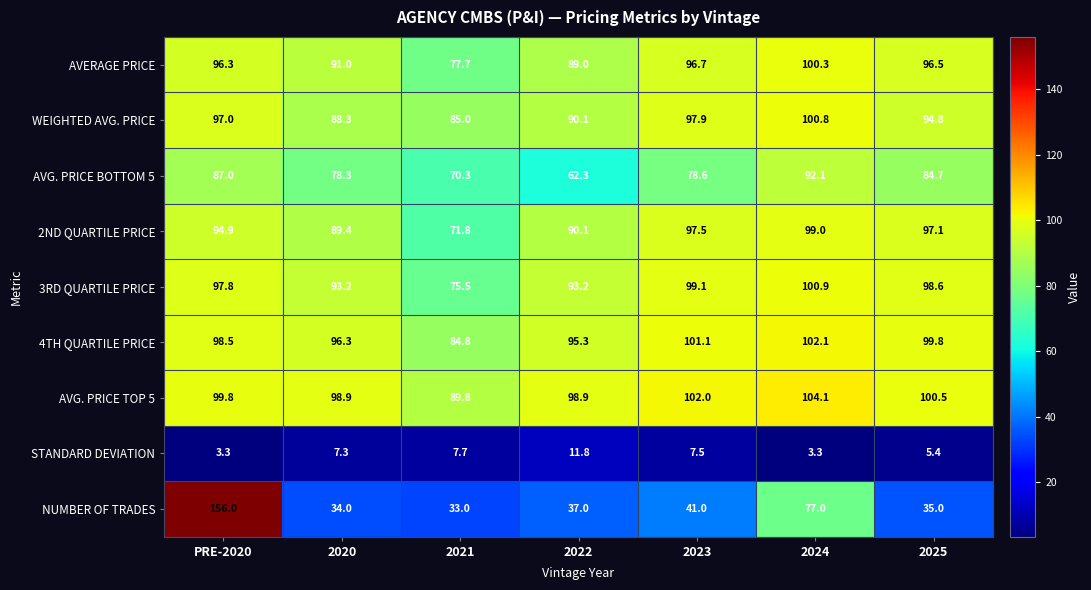

The WEIGHTED AVG. PRICE series shows 141.8 at 2025. True or false?

False